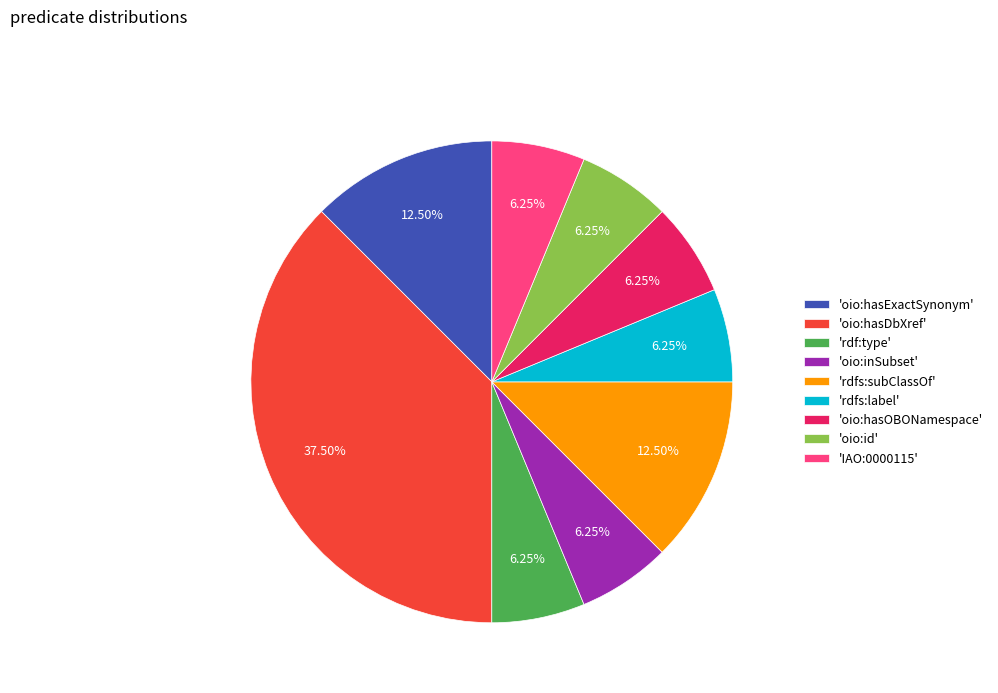

Between 'oio:hasDbXref' and 'oio:inSubset', which is larger?

'oio:hasDbXref'